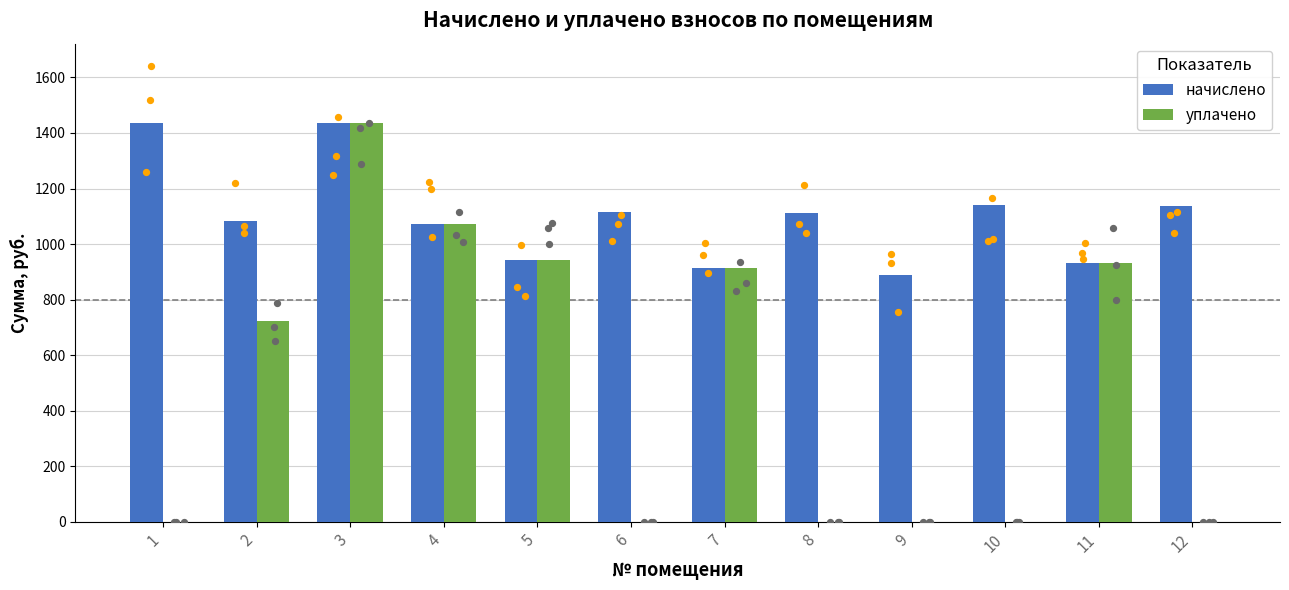

At how many categories does at least one series exceed 772?

12